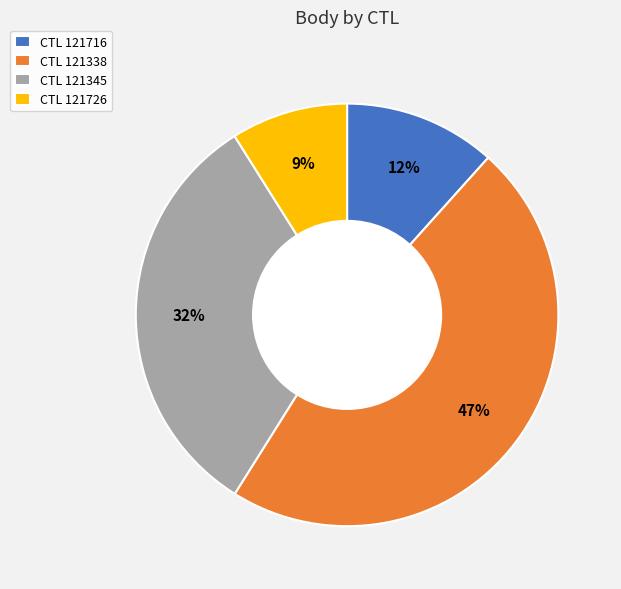

Which category has the biggest portion of the pie?

CTL 121338